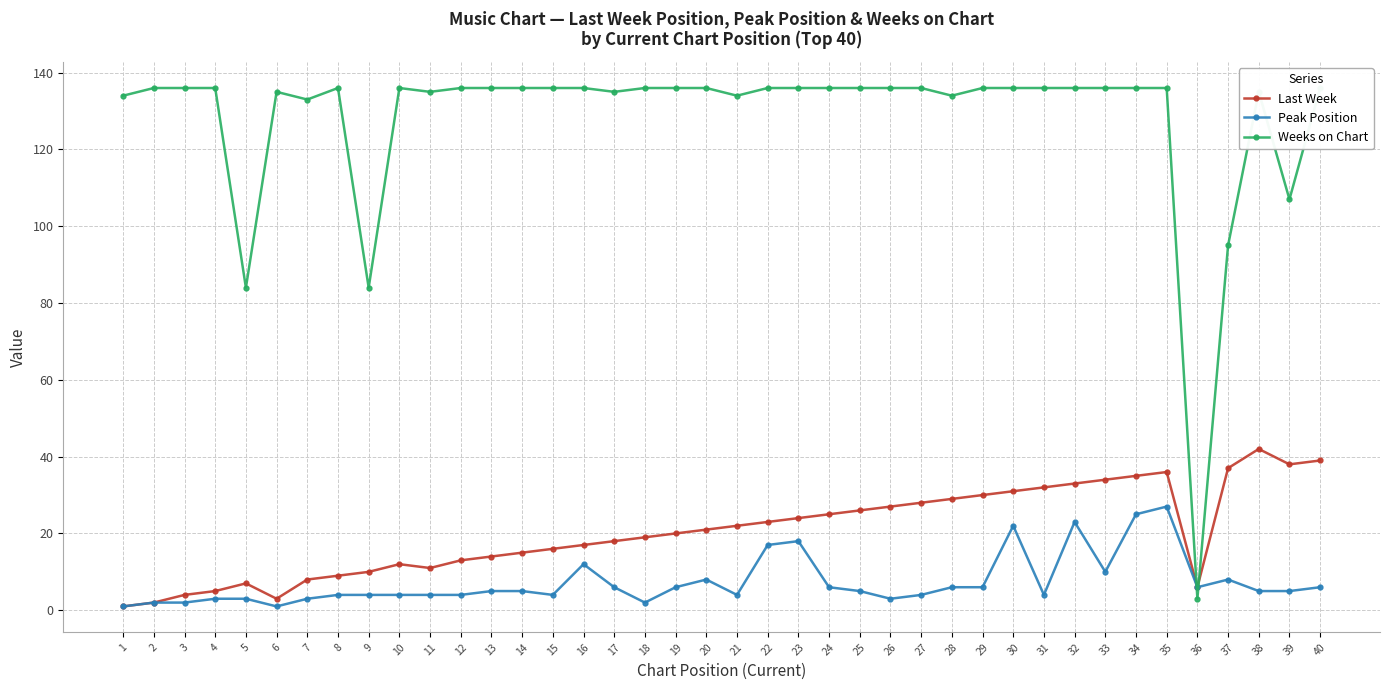

Count the number of categories in the chart.

40